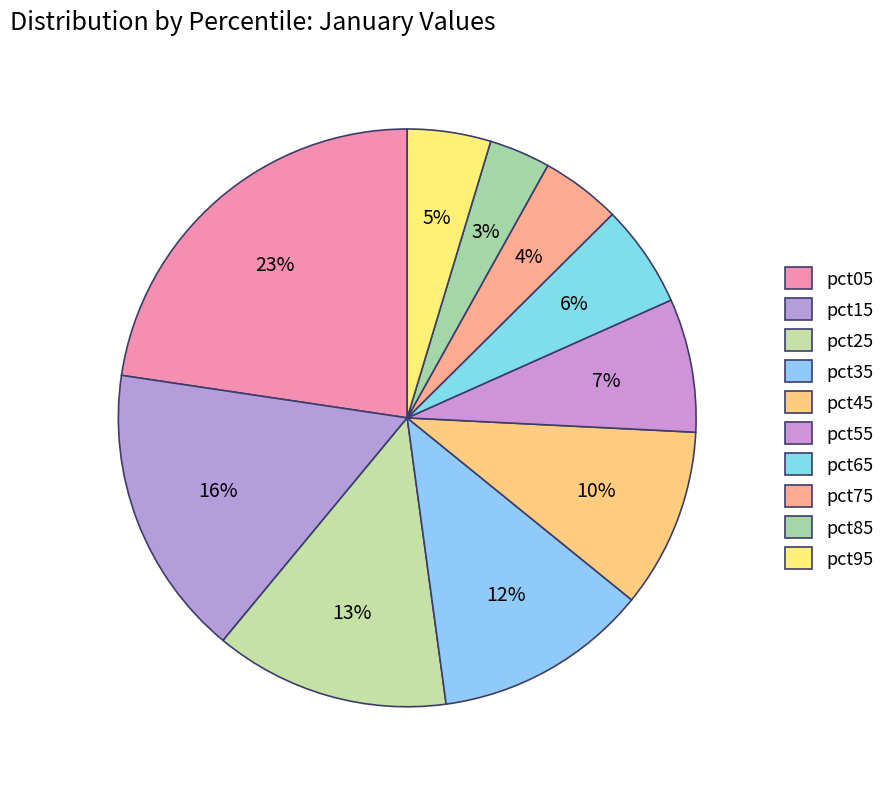

Count the number of slices in the pie.

10